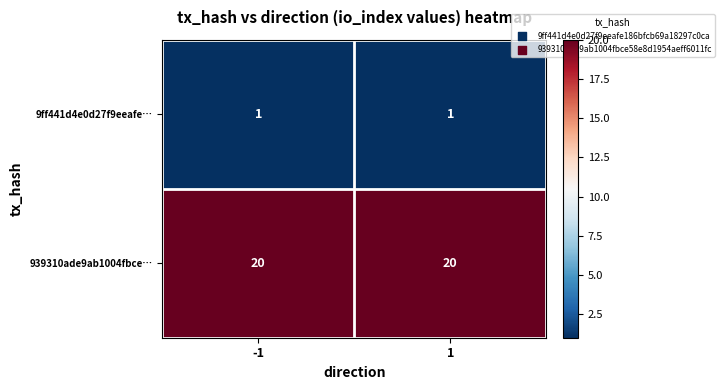

The value of 9ff441d4e0d27f9eeafe… at 1 is 1. True or false?

True